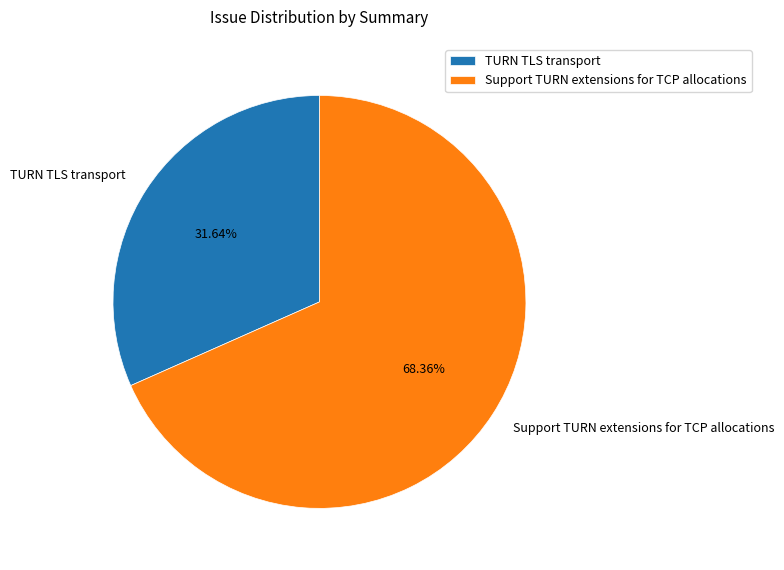

Is Support TURN extensions for TCP allocations the majority of the pie?

Yes